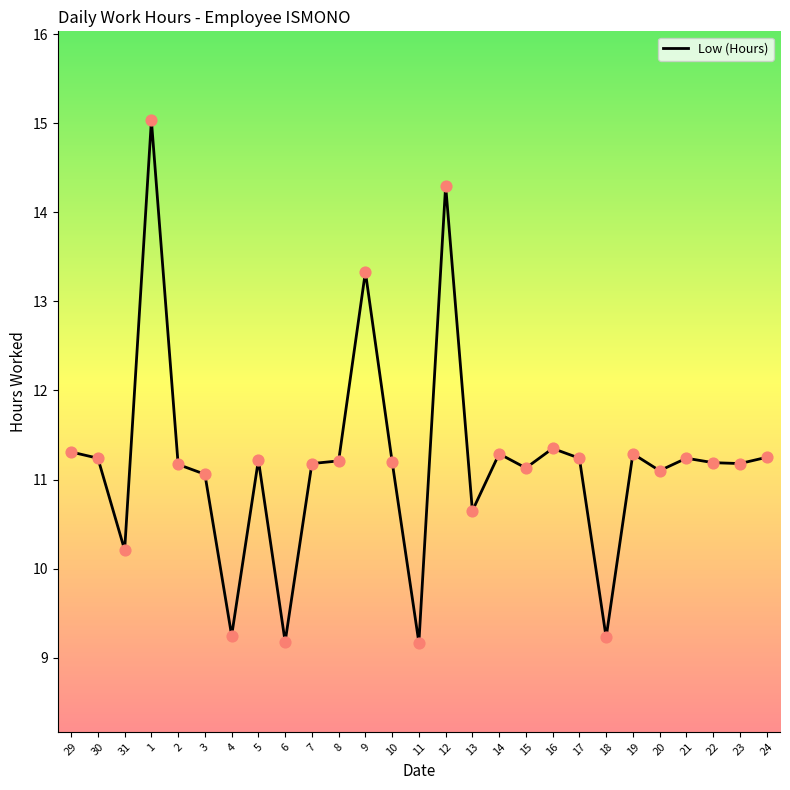

Between 20 and 24, which is larger?

24